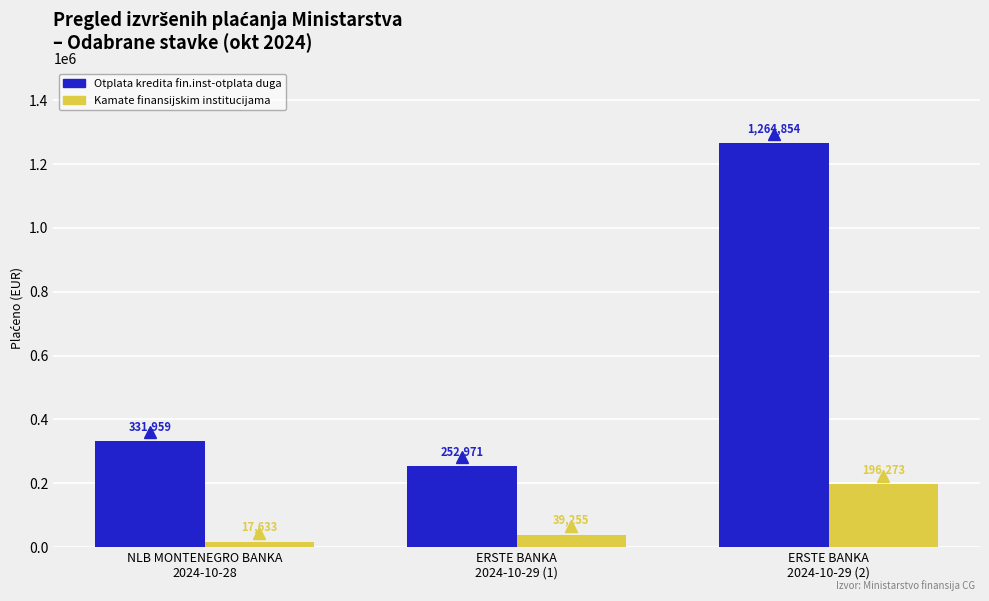

At which category does the chart reach its minimum across all series?

NLB MONTENEGRO BANKA
2024-10-28